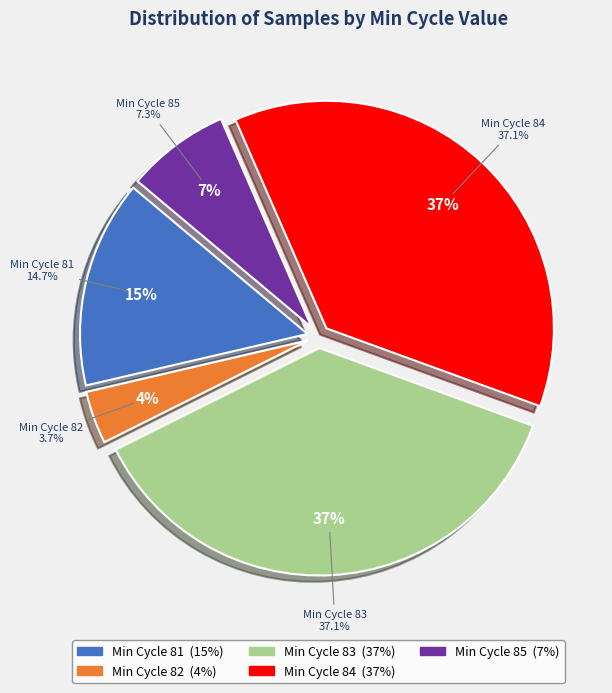

Approximately how many times larger is the value at 84 compared to 83?

1.0